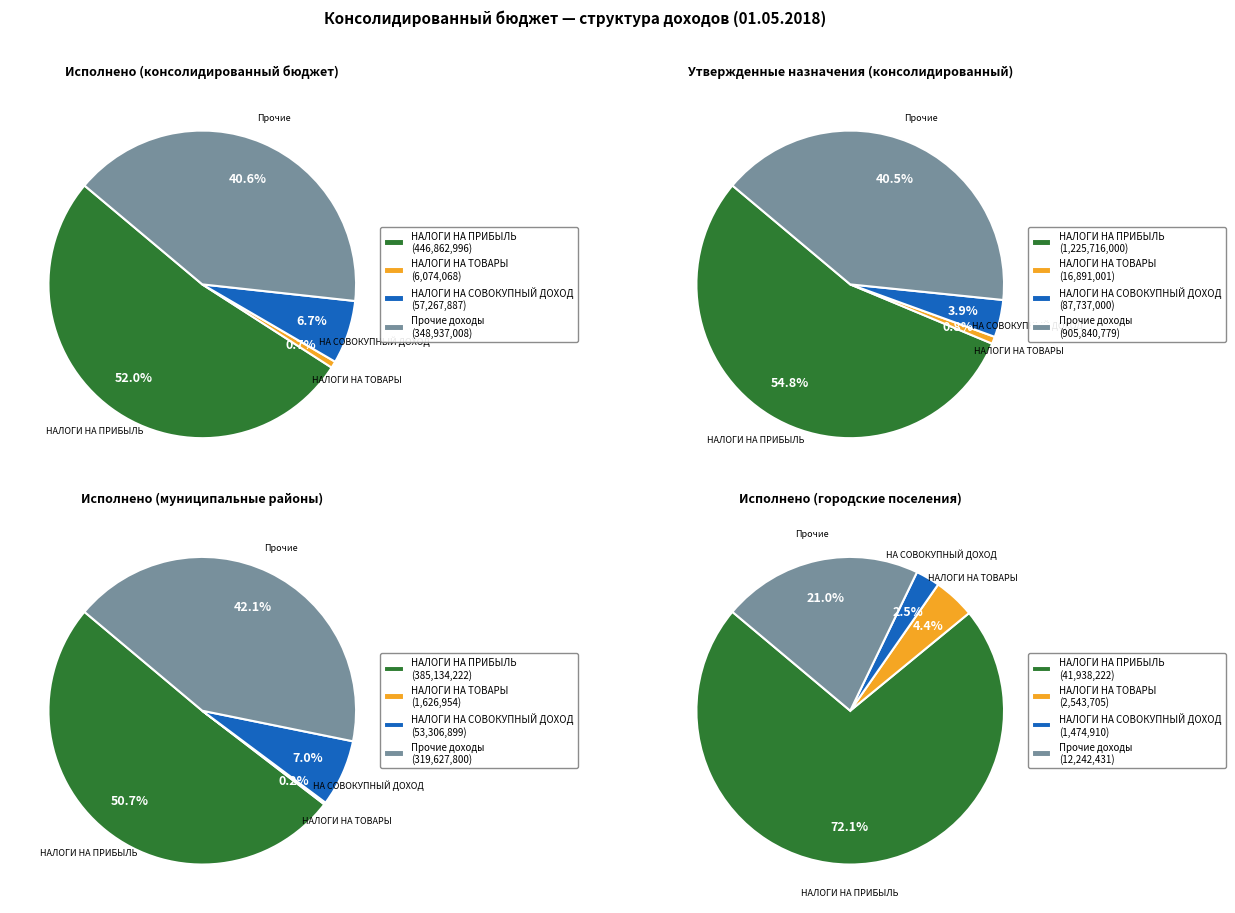

How many segments does this pie chart have?

4